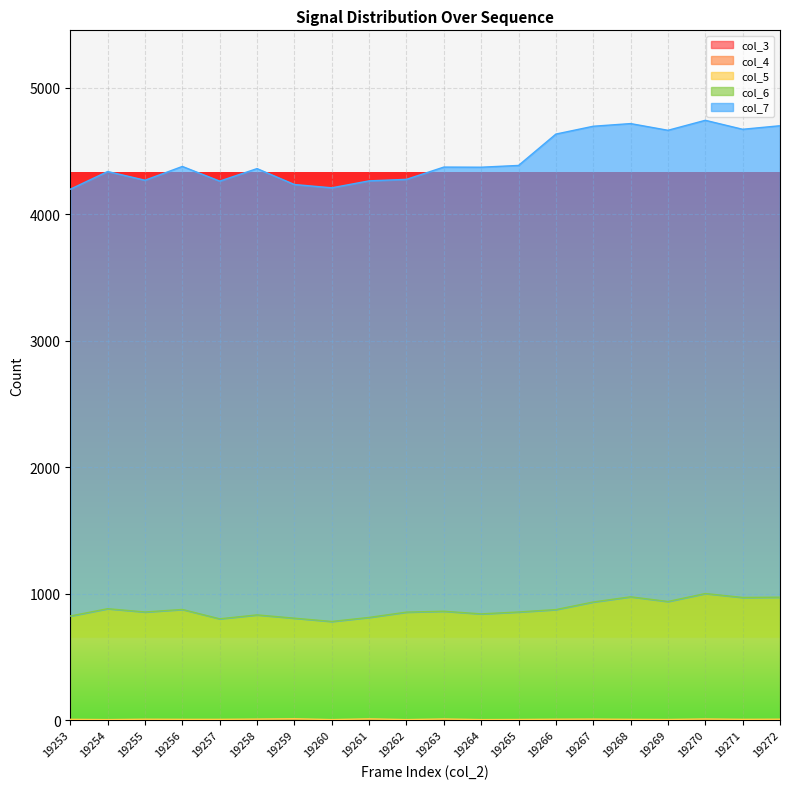

What is the difference between the col_5 values at 19262 and 19255?

3